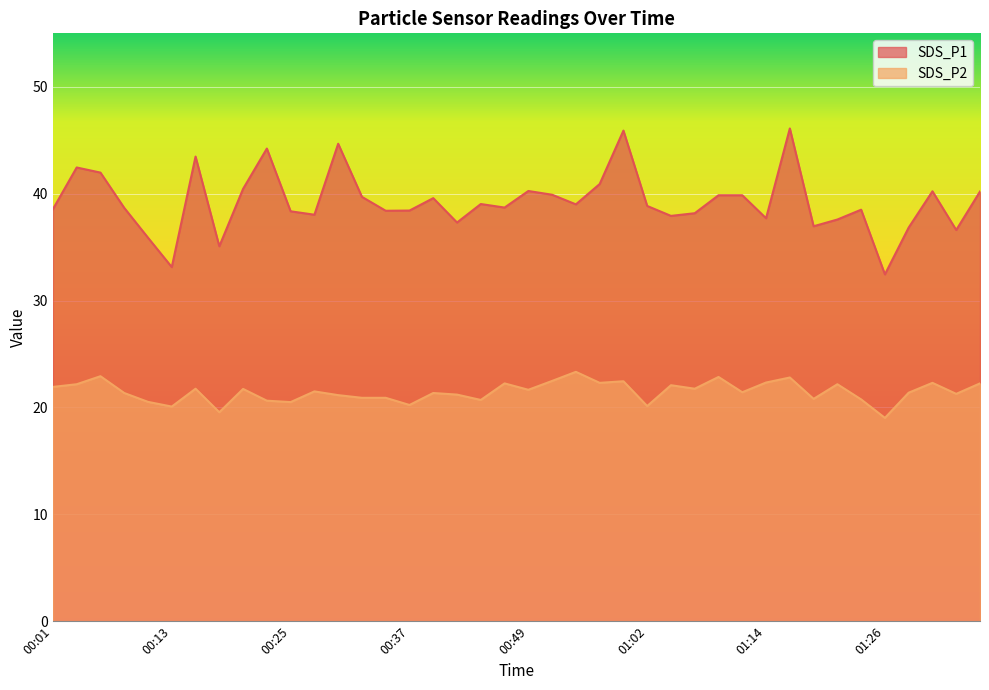

Reading left to right, transcribe all the data shown in this chart.

SDS_P1: 38.5	42.5	42.0	38.7	35.9	33.1	43.5	35.1	40.5	44.2	38.4	38.0	44.7	39.7	38.4	38.4	39.6	37.3	39.0	38.7	40.2	39.9	39.0	40.9	45.9	38.9	37.9	38.2	39.9	39.9	37.7	46.1	37.0	37.6	38.5	32.5	36.8	40.2	36.6	40.2
SDS_P2: 21.9	22.2	22.9	21.4	20.5	20.1	21.8	19.6	21.7	20.6	20.5	21.5	21.1	20.9	20.9	20.2	21.4	21.2	20.7	22.2	21.6	22.5	23.3	22.3	22.4	20.1	22.1	21.8	22.9	21.4	22.3	22.8	20.8	22.2	20.8	19.0	21.4	22.3	21.3	22.2